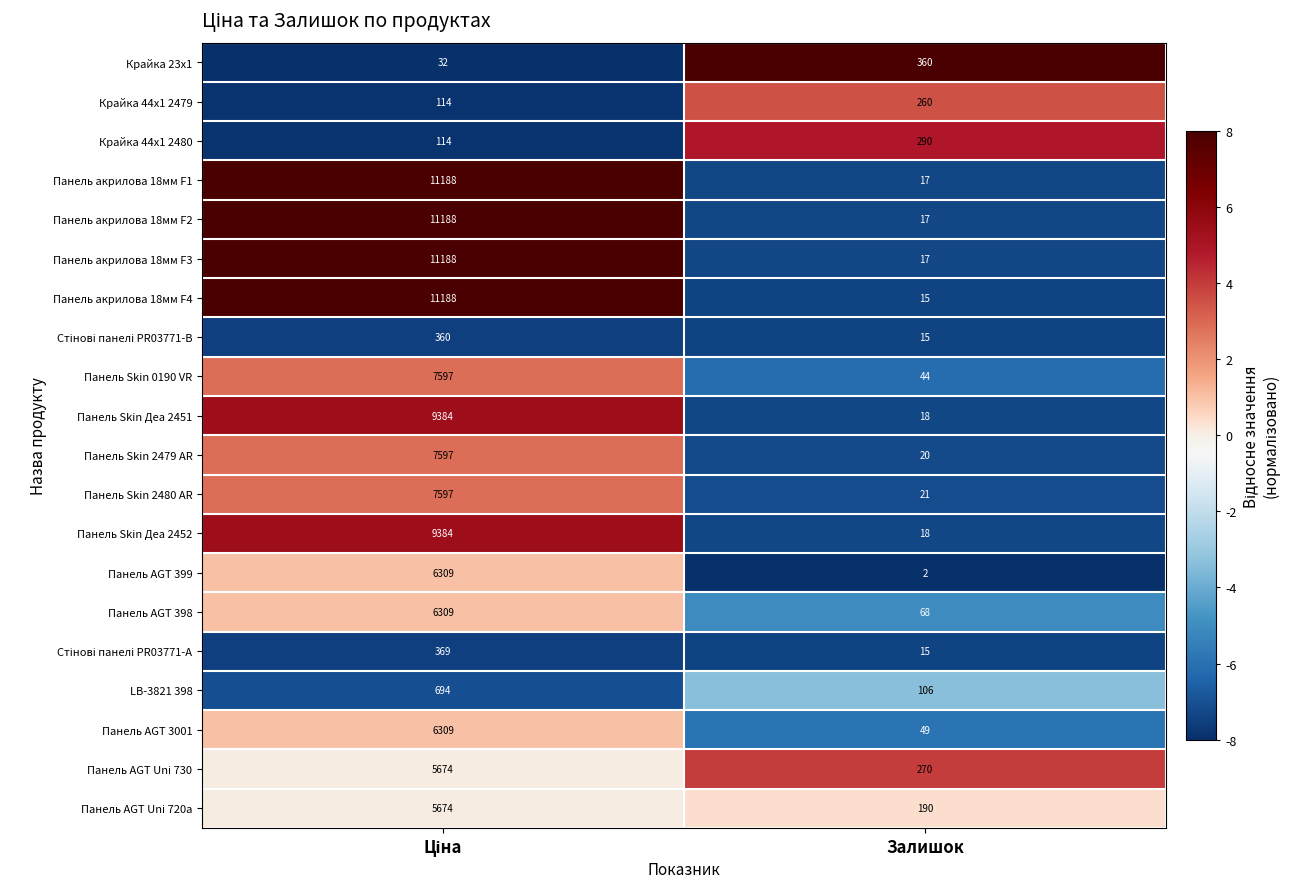

What is the sum of all Панель акрилова 18мм F4 values?

11203